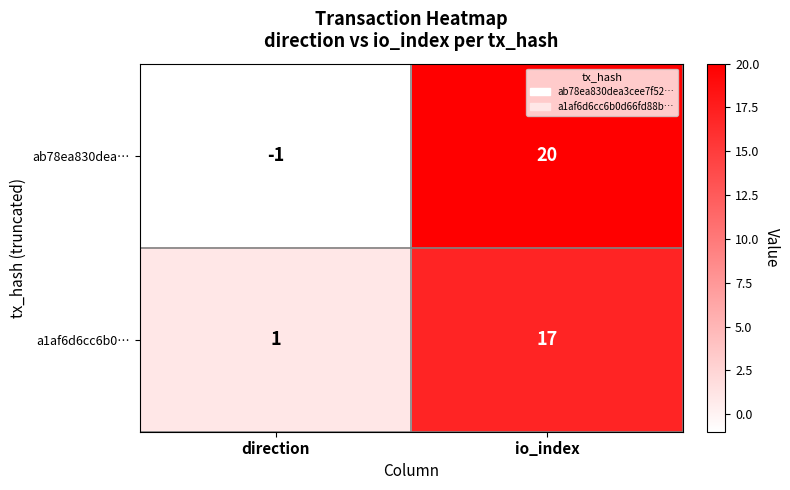

Where is ab78ea830dea… nearest to the value 9?

direction